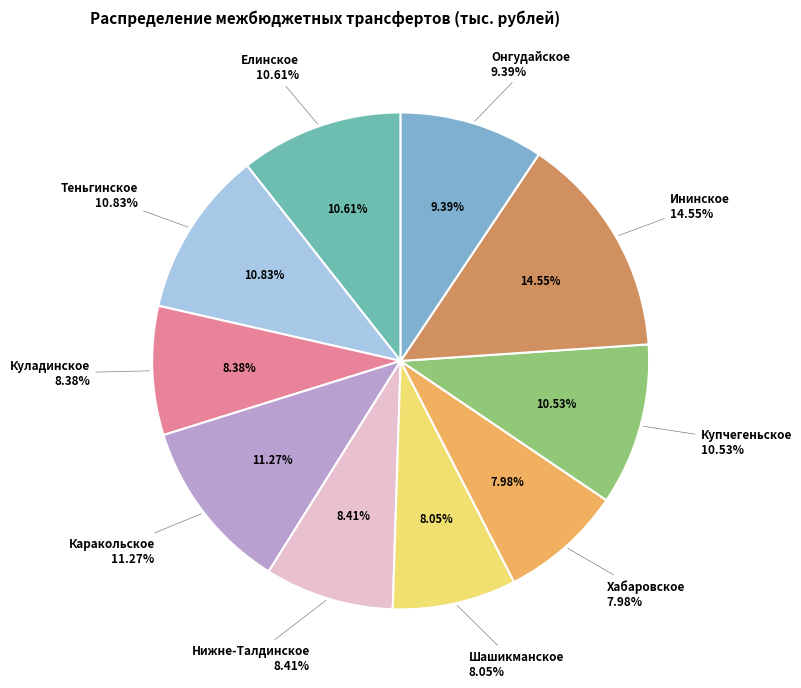

What percentage is the Нижне-Талдинское slice, to the nearest percent?

8%